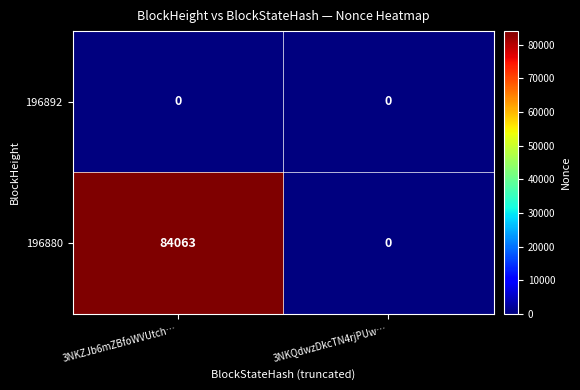

Reading right to left, list all the values displayed in this chart.

196892: 3NKQdwzDkcTN4rjPUw…=0	3NKZJb6mZBfoWVUtch…=0
196880: 3NKQdwzDkcTN4rjPUw…=0	3NKZJb6mZBfoWVUtch…=84063